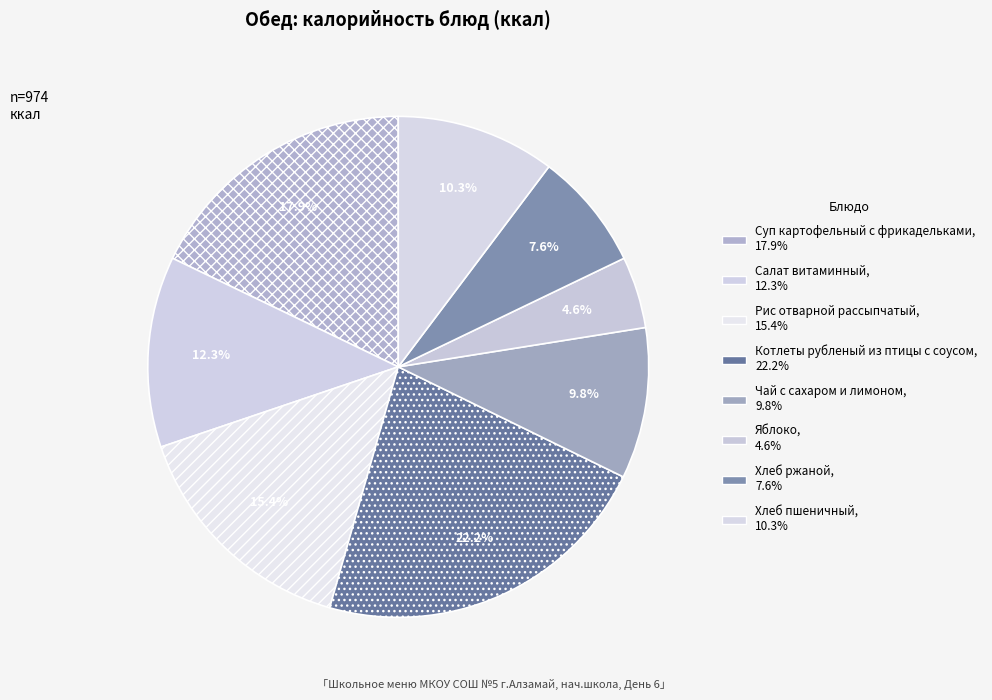

How many segments does this pie chart have?

8